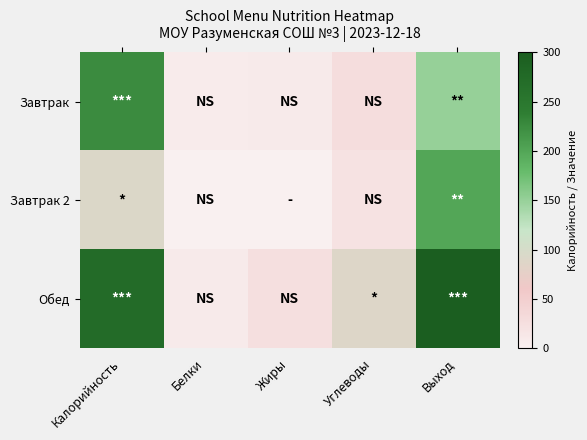

Reading left to right, extract all data points from this chart.

Завтрак: Калорийность=225	Белки=8	Жиры=9	Углеводы=29	Выход=150
Завтрак 2: Калорийность=92	Белки=1	Жиры=0	Углеводы=20	Выход=200
Обед: Калорийность=272	Белки=9	Жиры=25	Углеводы=88	Выход=540